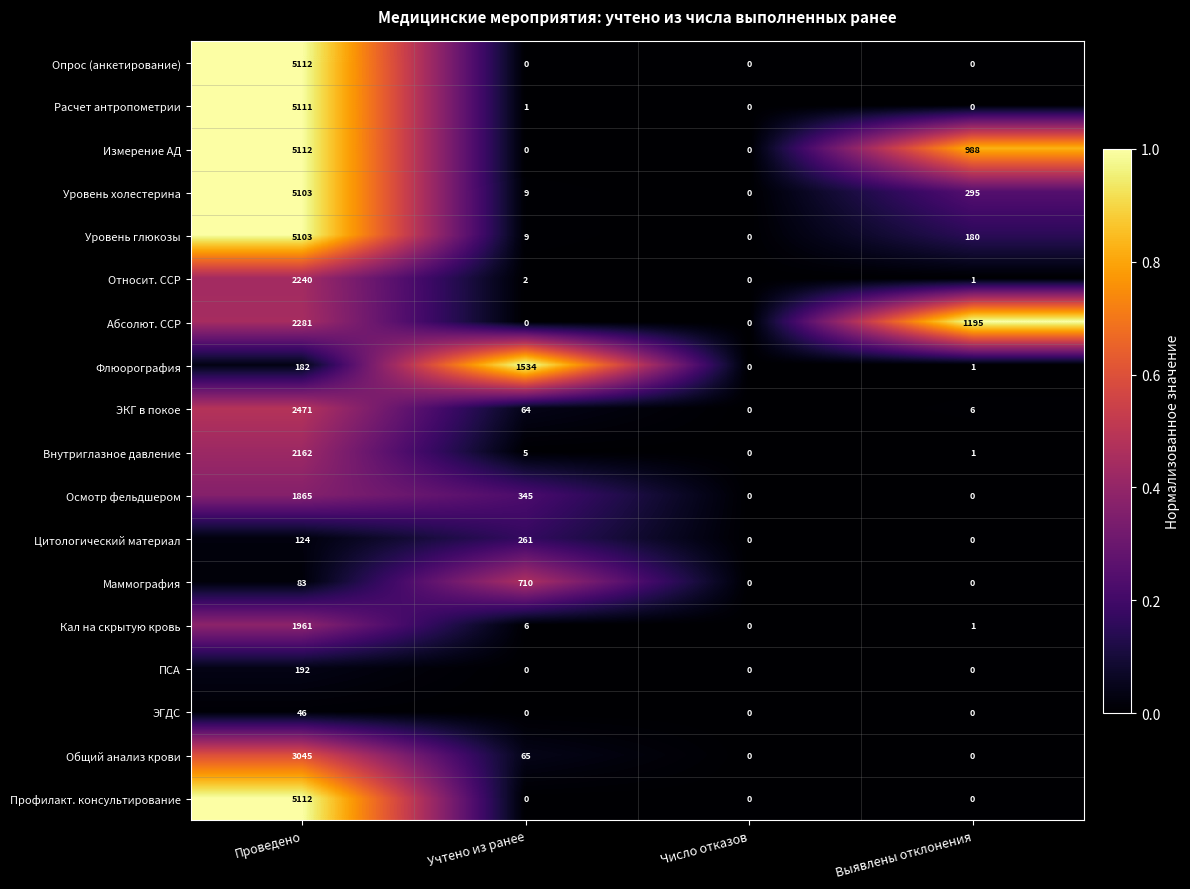

What is the difference between the maximum and minimum values in the Цитологический материал series?

261